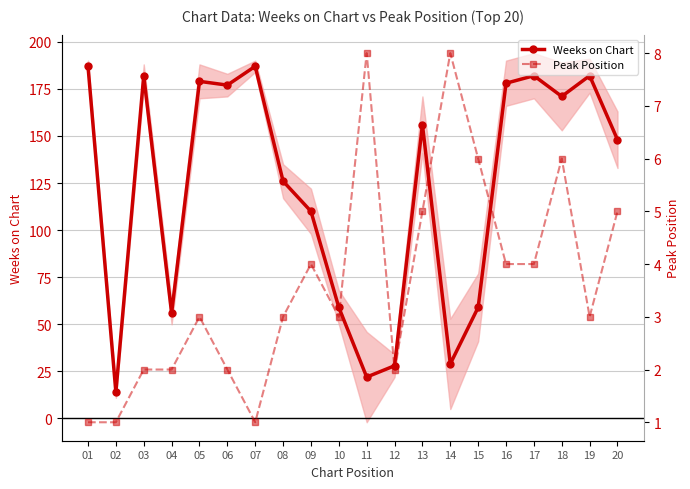

True or false: Peak Position has a value of 1 at 07.

True